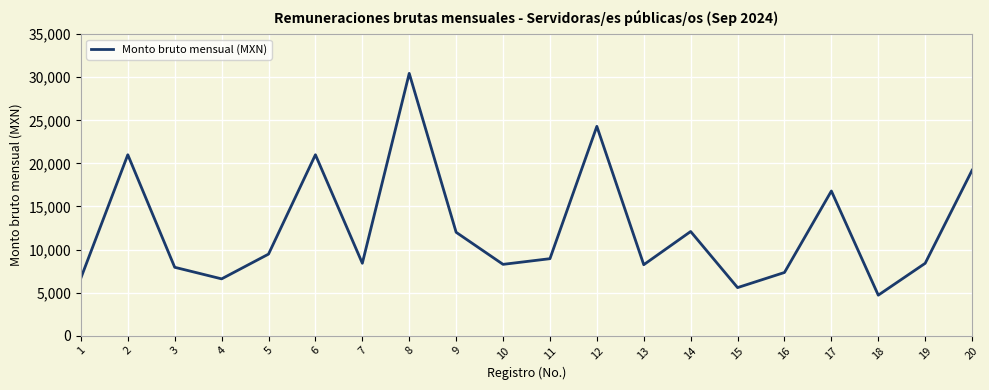

Read the value at 2.

21001.7